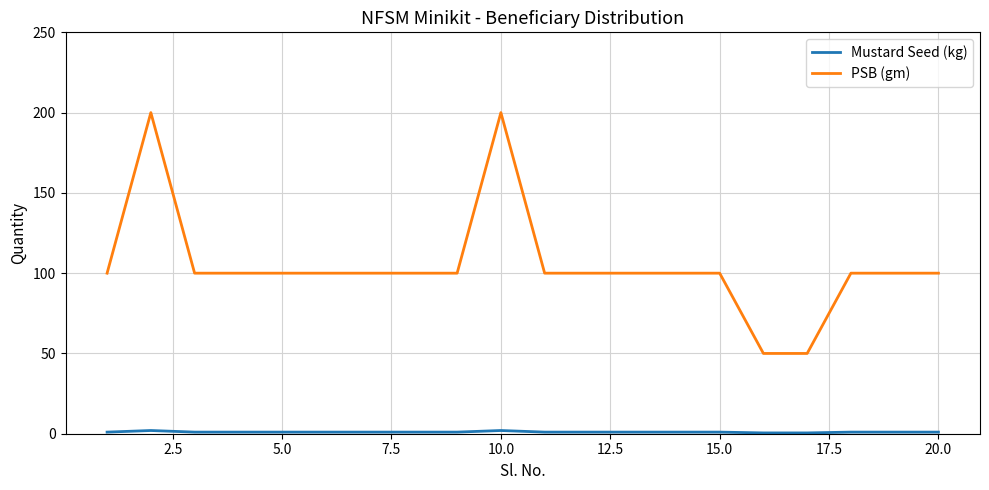

Which series has the widest spread of values?

PSB (gm)